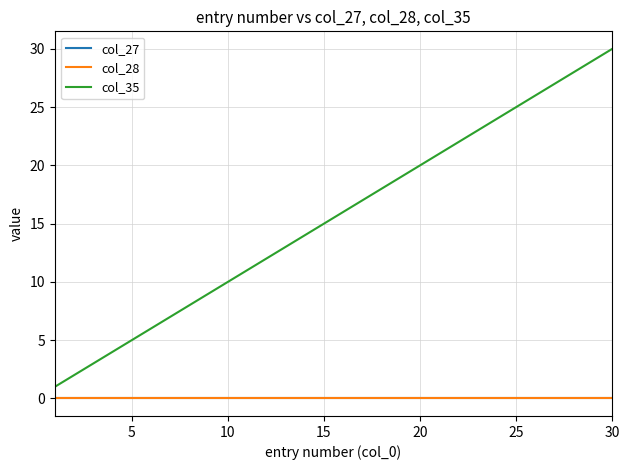

Which series has the largest range (max minus min)?

col_35